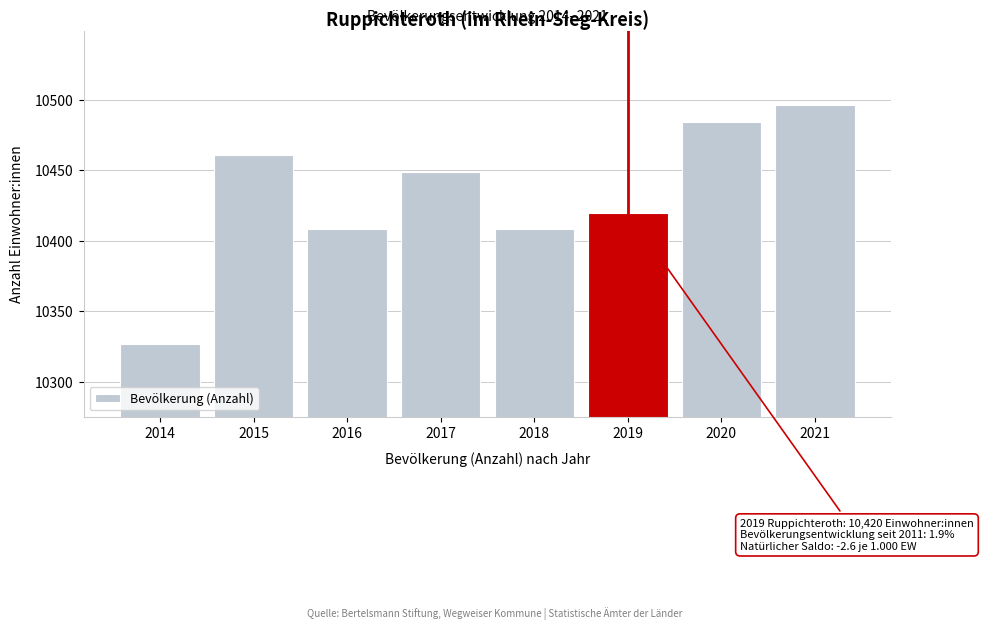

Reading left to right, transcribe all the data shown in this chart.

2014=10327	2015=10461	2016=10408	2017=10449	2018=10408	2019=10420	2020=10484	2021=10496